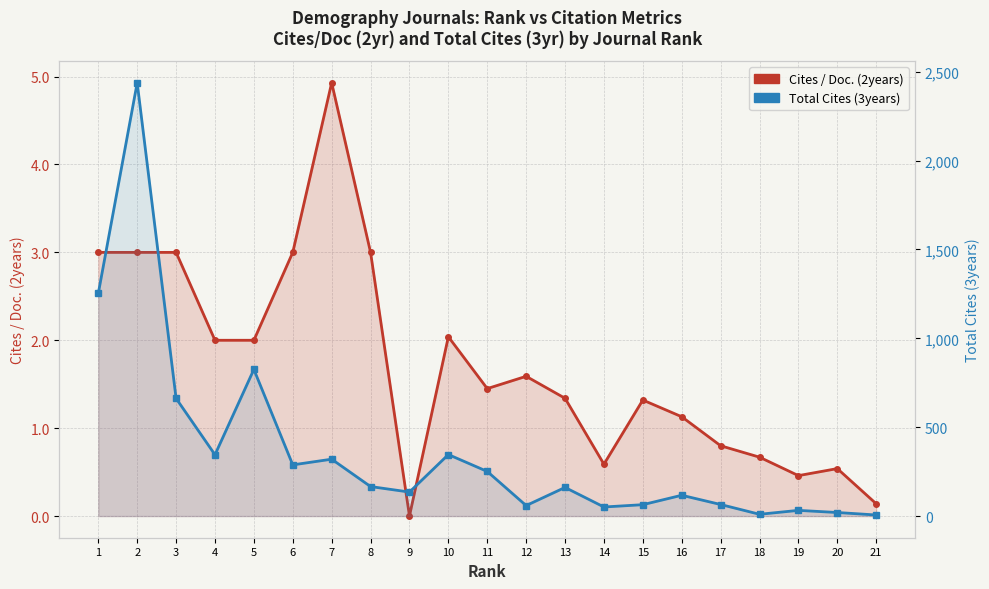

Where does the Cites / Doc. (2years) series first go above 1?

1